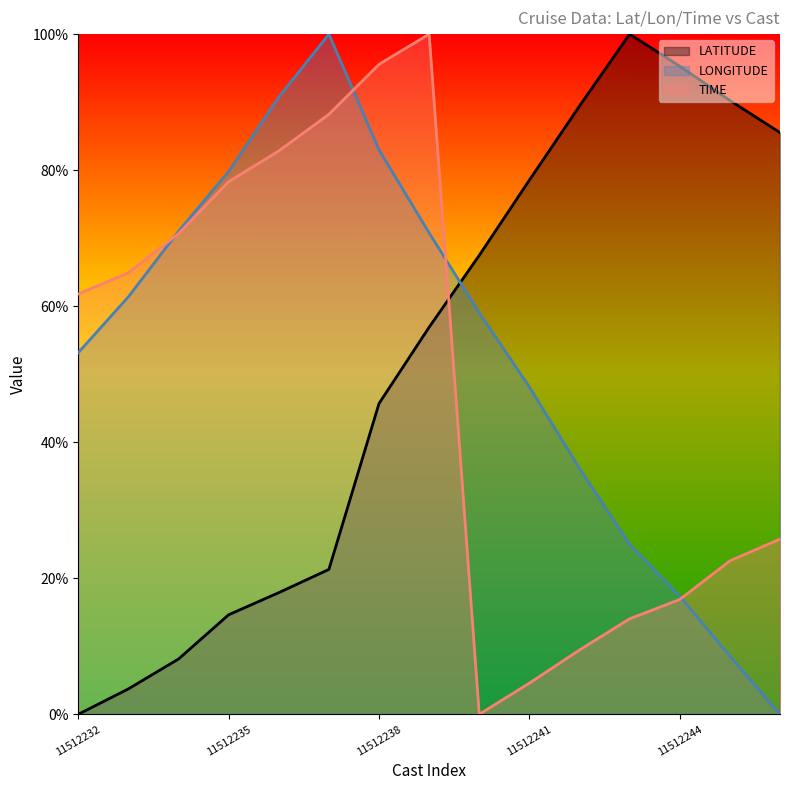

Between 11512237 and 11512234, which is larger?

11512237